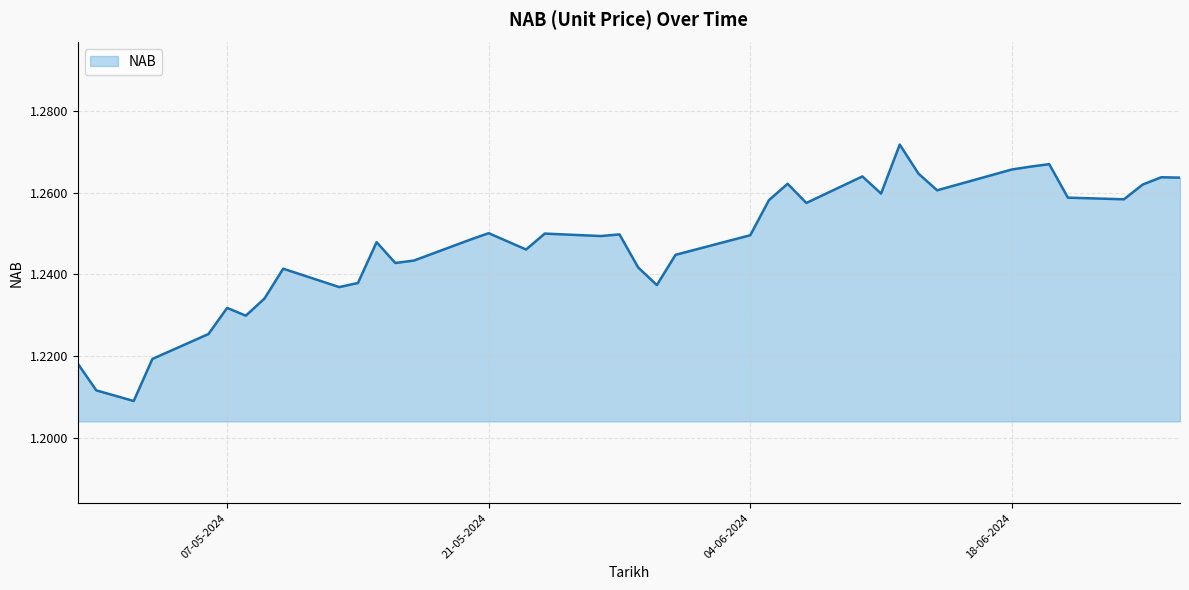

Count the number of categories in the chart.

40